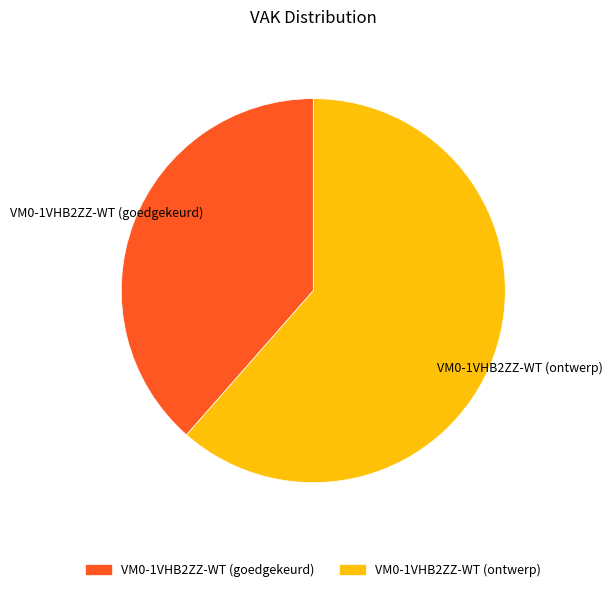

What is the largest slice in the pie chart?

VM0-1VHB2ZZ-WT (ontwerp)